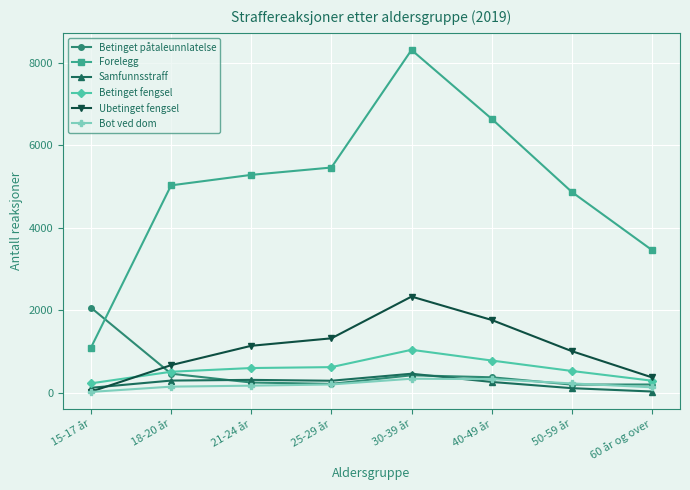

True or false: Forelegg and Bot ved dom intersect in this chart.

False